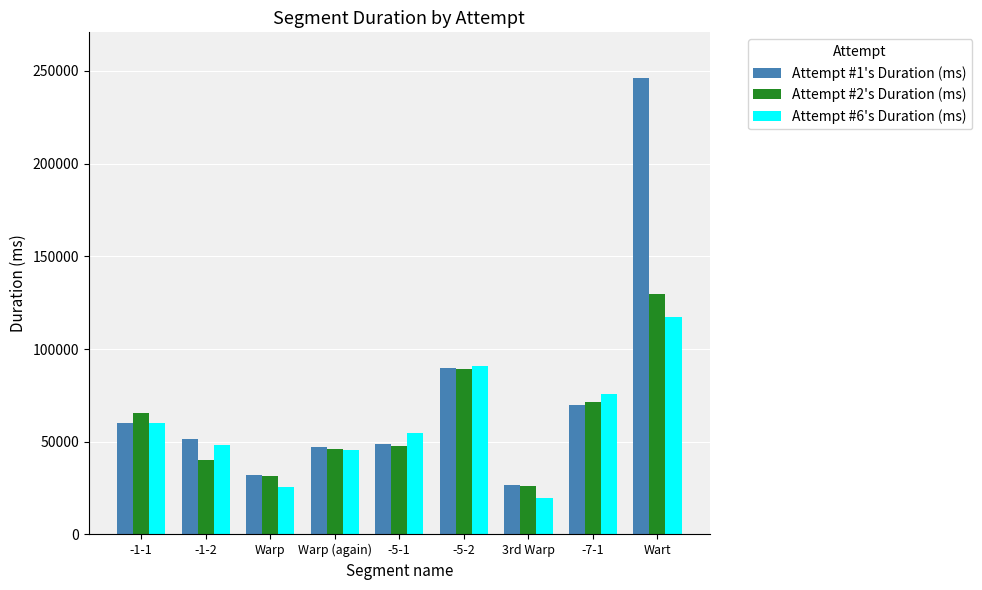

The Attempt #2's Duration (ms) series shows 65241 at -1-1. True or false?

True